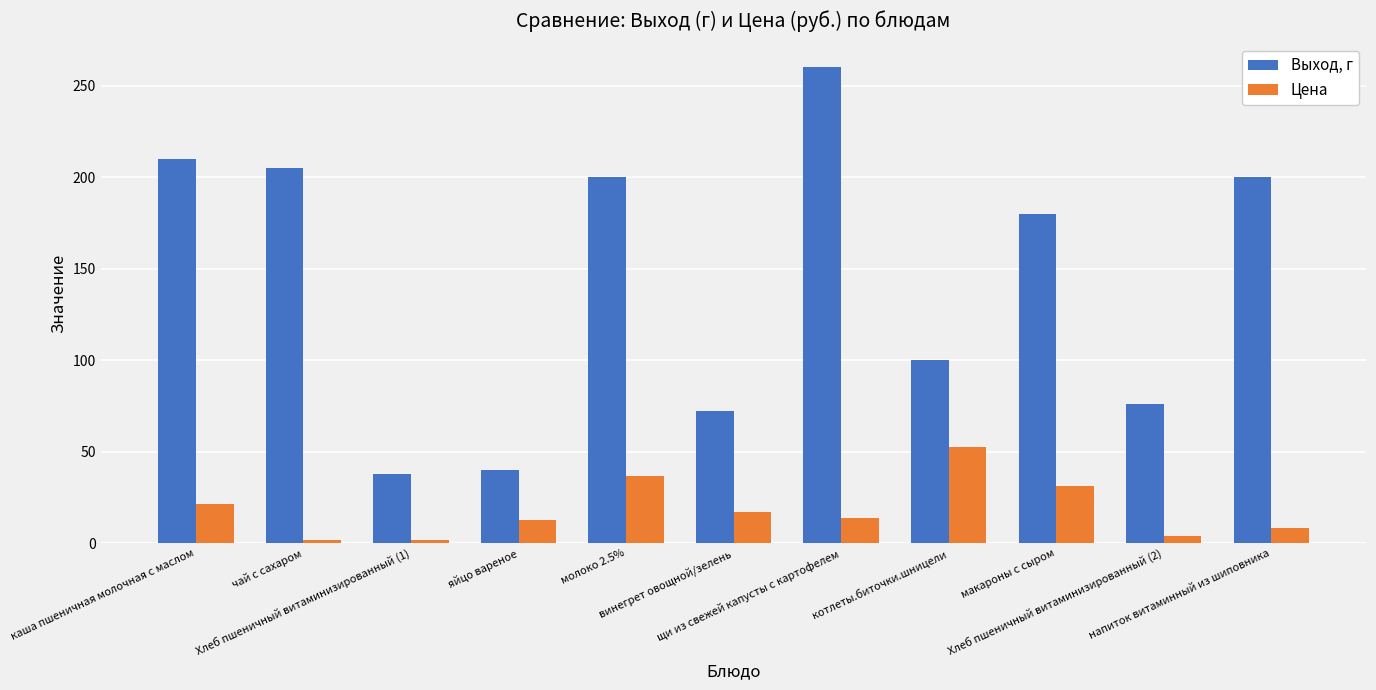

What is the label of the 8th bar from the right?

яйцо вареное